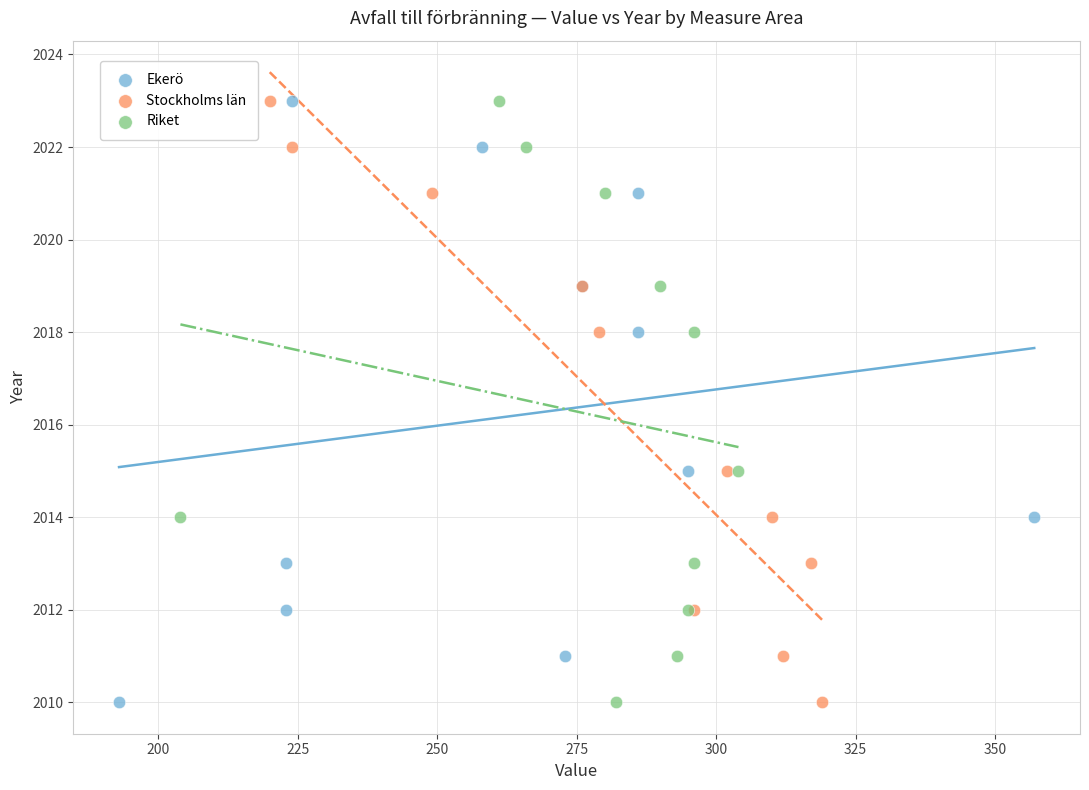

What are all the series names shown in the legend?

Ekerö, Stockholms län, Riket